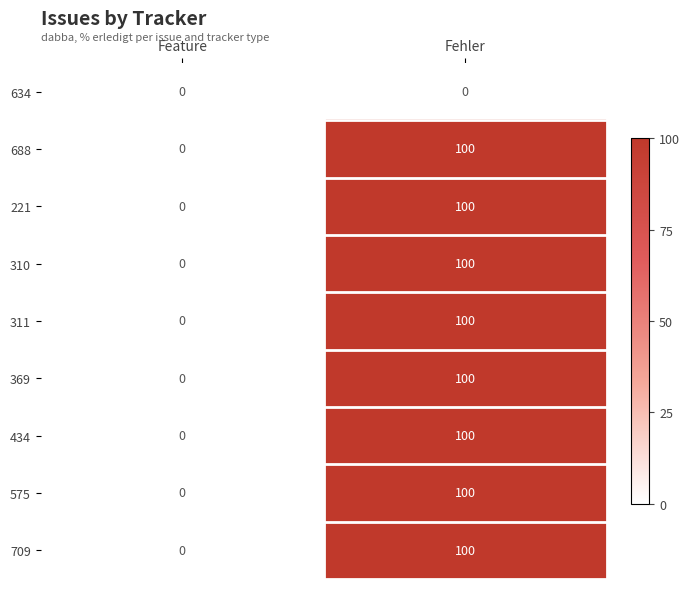

Reading left to right, extract all data points from this chart.

634: Feature=0	Fehler=0
688: Feature=0	Fehler=100
221: Feature=0	Fehler=100
310: Feature=0	Fehler=100
311: Feature=0	Fehler=100
369: Feature=0	Fehler=100
434: Feature=0	Fehler=100
575: Feature=0	Fehler=100
709: Feature=0	Fehler=100